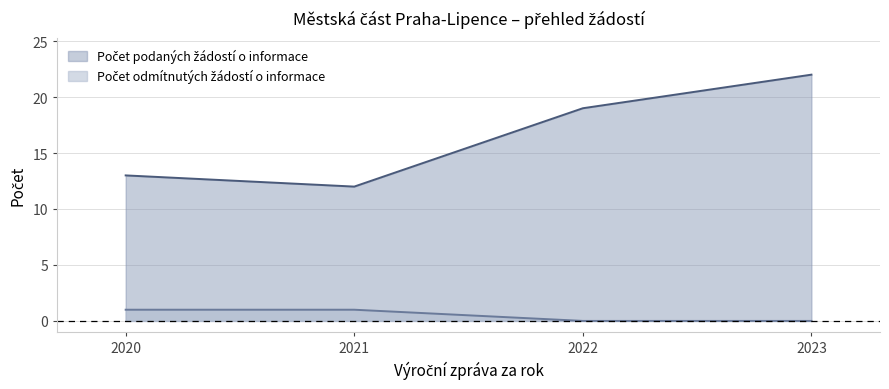

What is the value of the Počet podaných žádostí o informace point at the 2nd from the left?

12